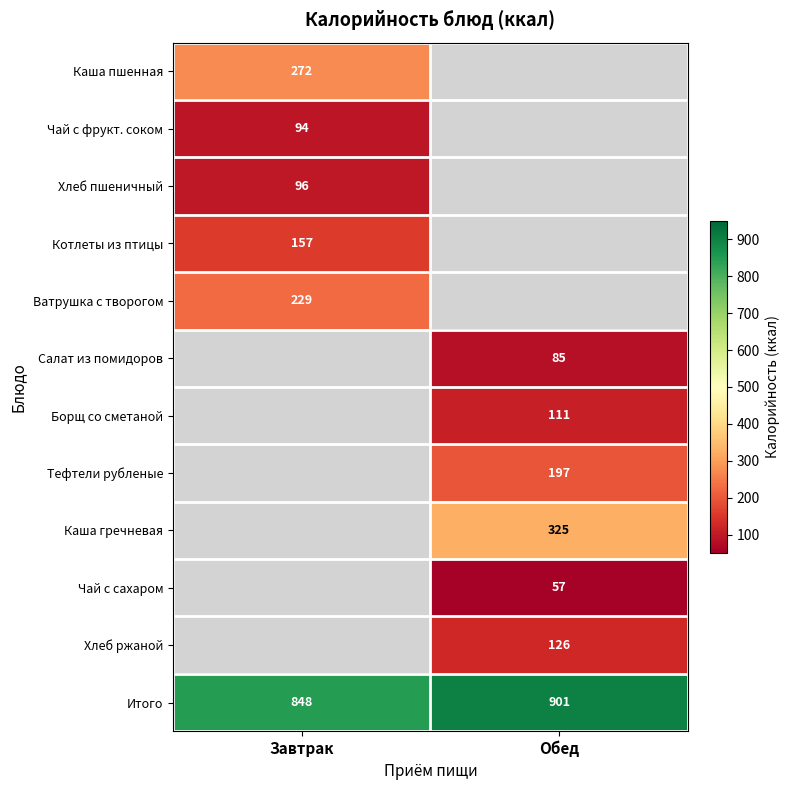

The Борщ со сметаной series shows 44 at Обед. True or false?

False